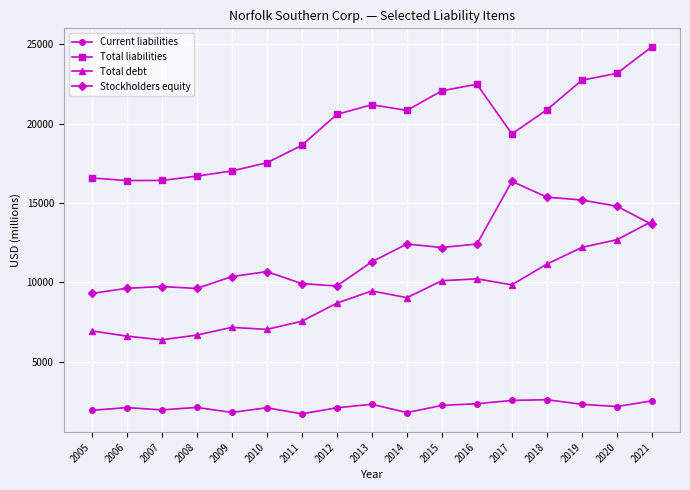

Which category has the highest value across all series?

2021